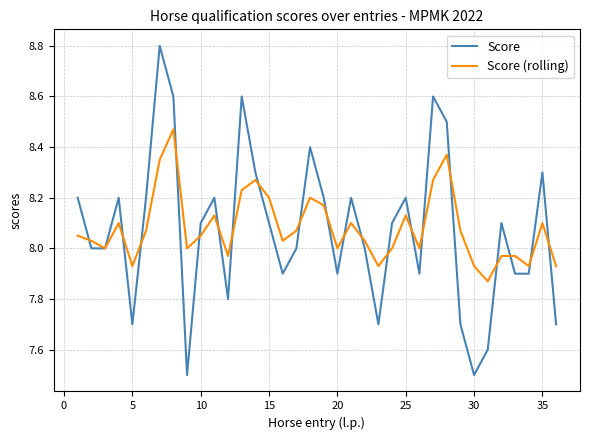

What is the minimum value for Score?

7.5